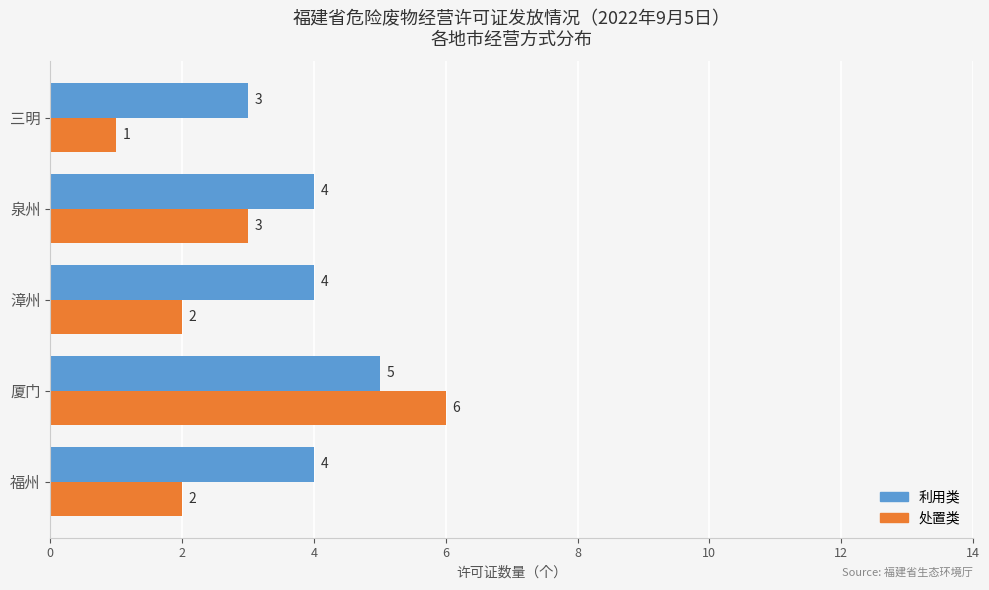

Which series has the largest range (max minus min)?

处置类